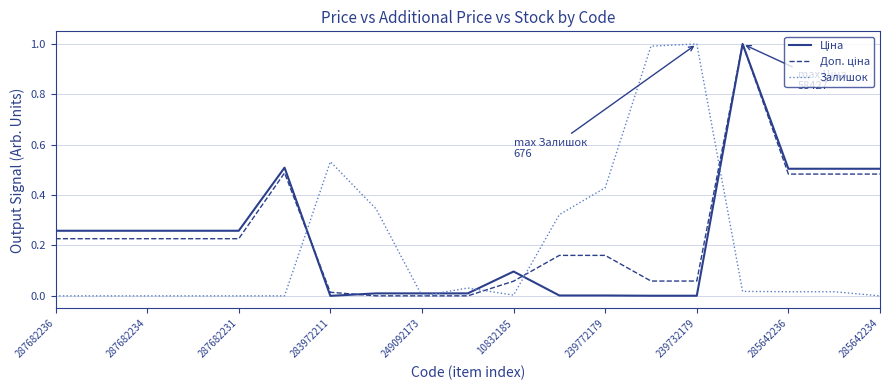

At how many categories does at least one series exceed 0?

19